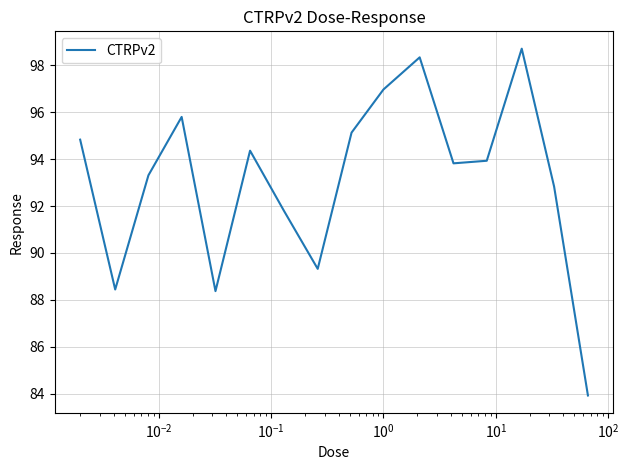

Does the chart have visible grid lines?

Yes